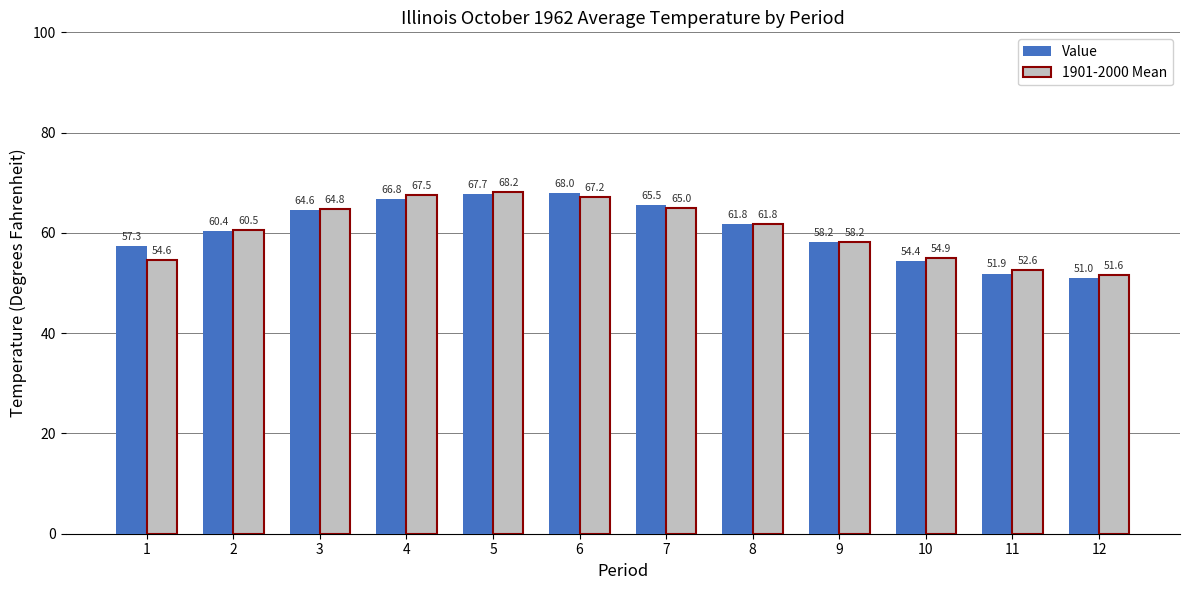

Reading left to right, list all the values displayed in this chart.

Value: 57.3	60.4	64.6	66.8	67.7	68.0	65.5	61.8	58.2	54.4	51.9	51.0
1901-2000 Mean: 54.6	60.5	64.8	67.5	68.2	67.2	65.0	61.8	58.2	54.9	52.6	51.6